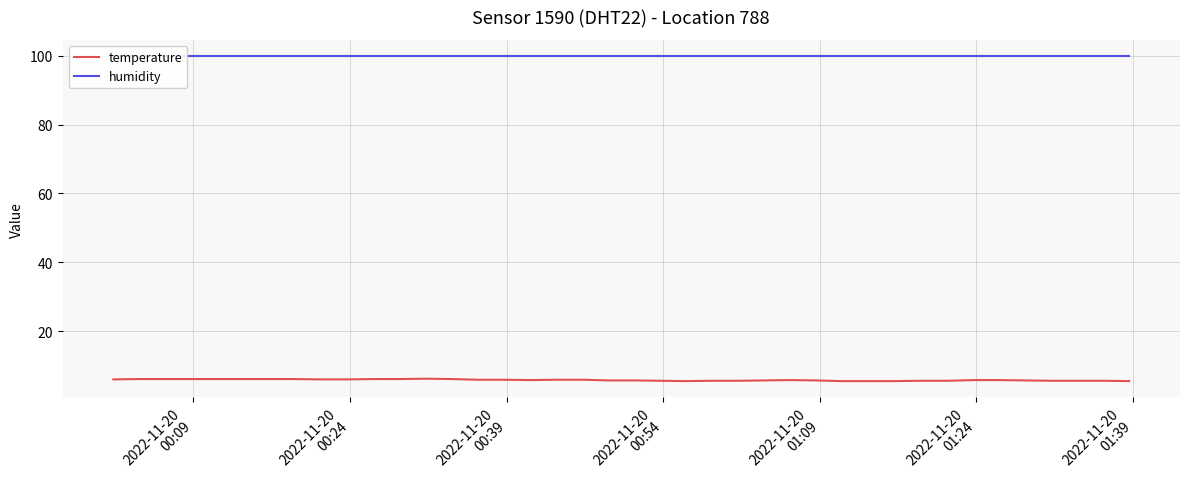

What is the sum of all humidity values?

3996.0